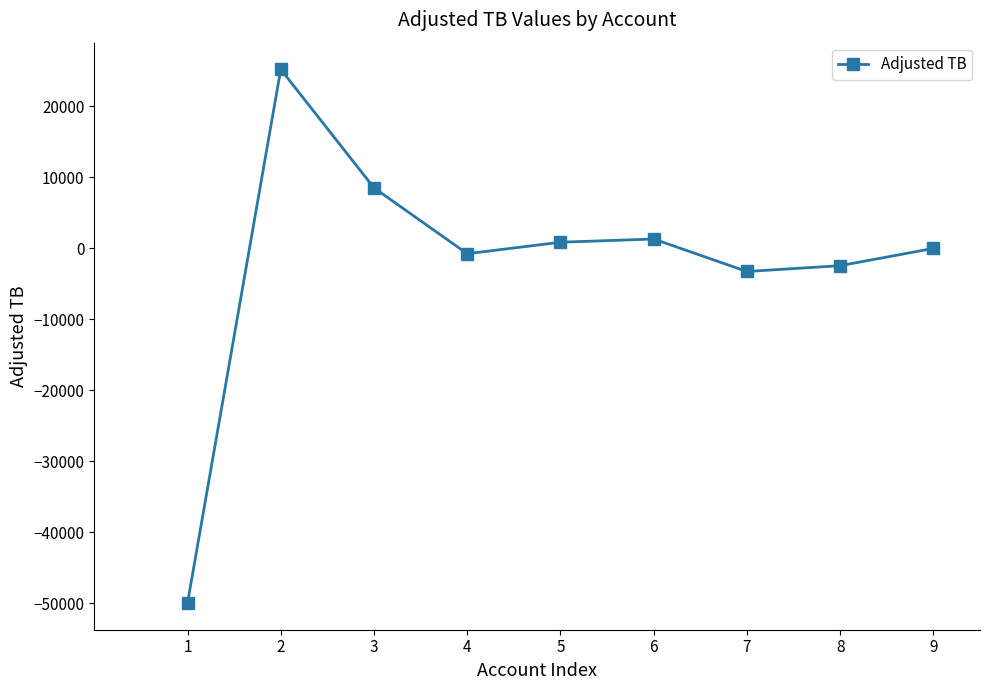

How many data points are less than -33?

4